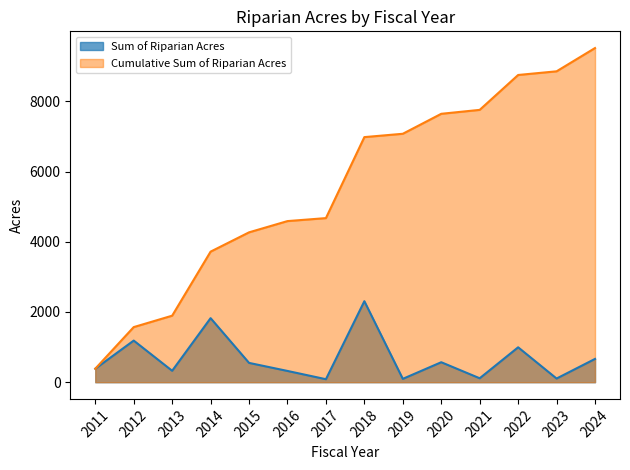

How many data points in Sum of Riparian Acres are less than 549?

7